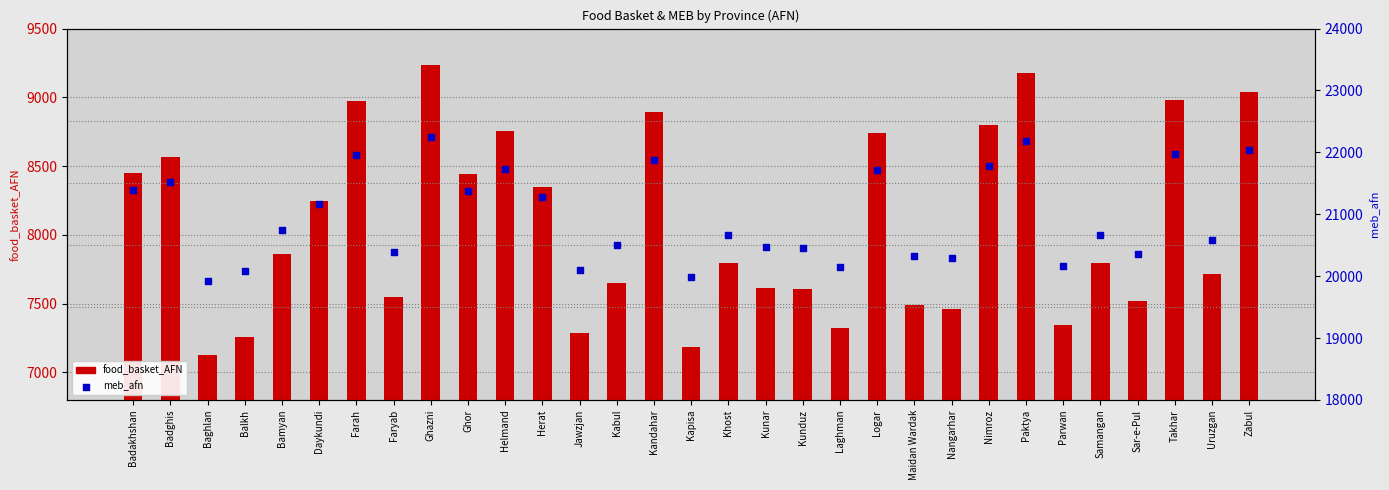

Which series reaches the minimum Y coordinate?

food_basket_AFN